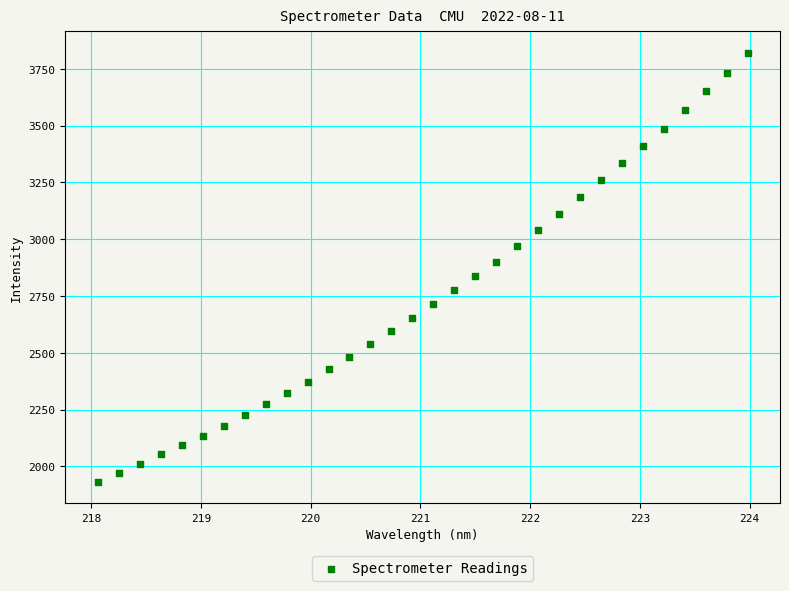

What is the range of Y values (max minus min)?

1887.0